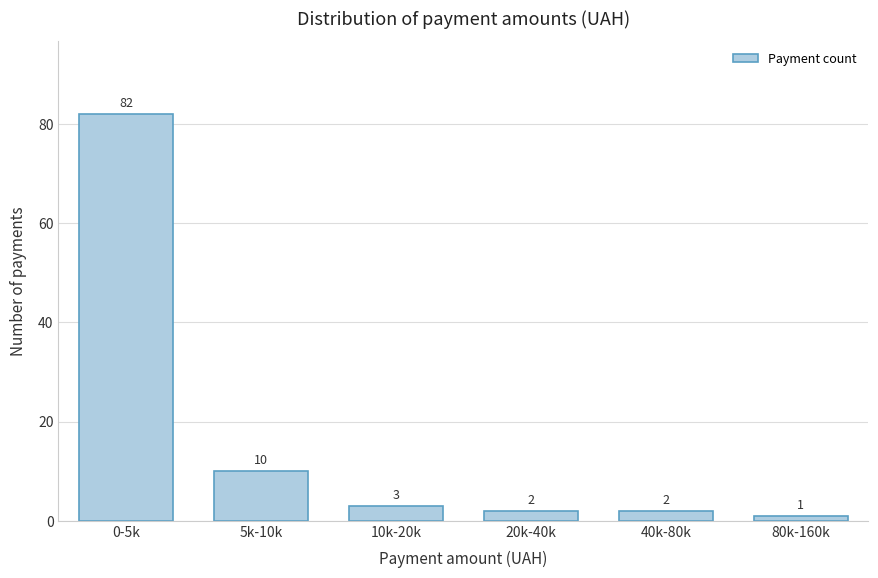

Reading left to right, what are all the values shown in this chart?

82	10	3	2	2	1